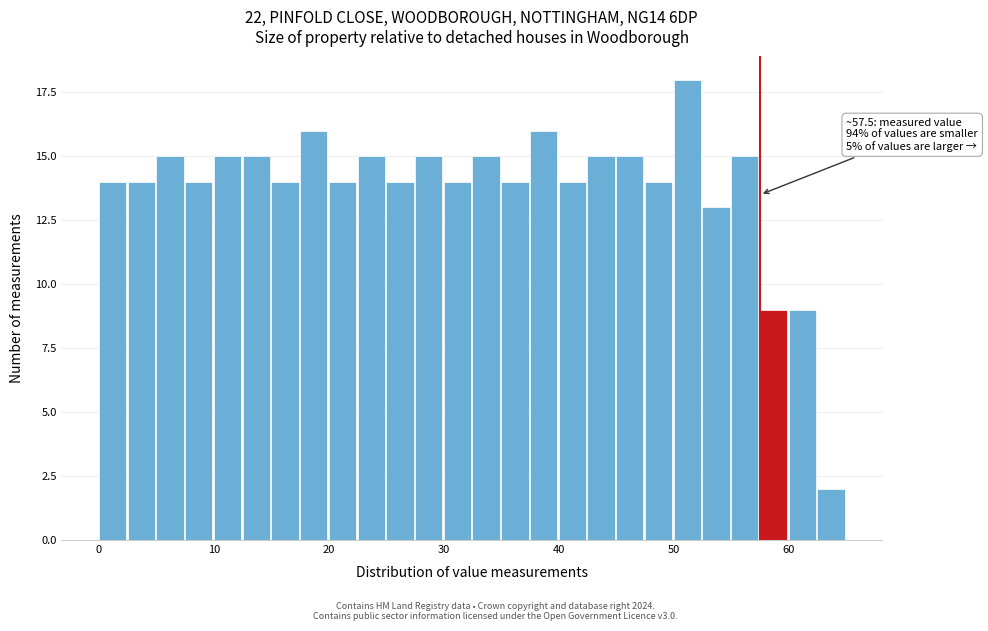

Around what value on the x-axis is the tallest bar? Give the approximate position of its centre, as read against the axis.

51